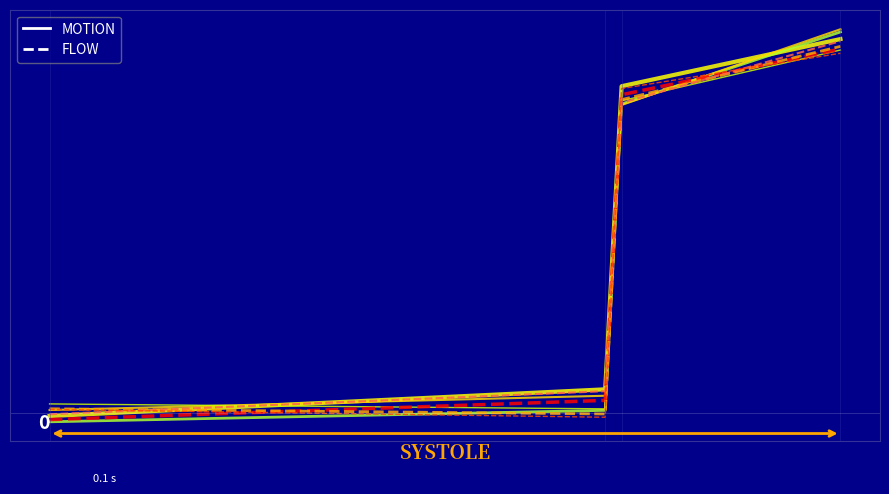

Between 10000 and 12000, which series saw the biggest shift?

FLOW